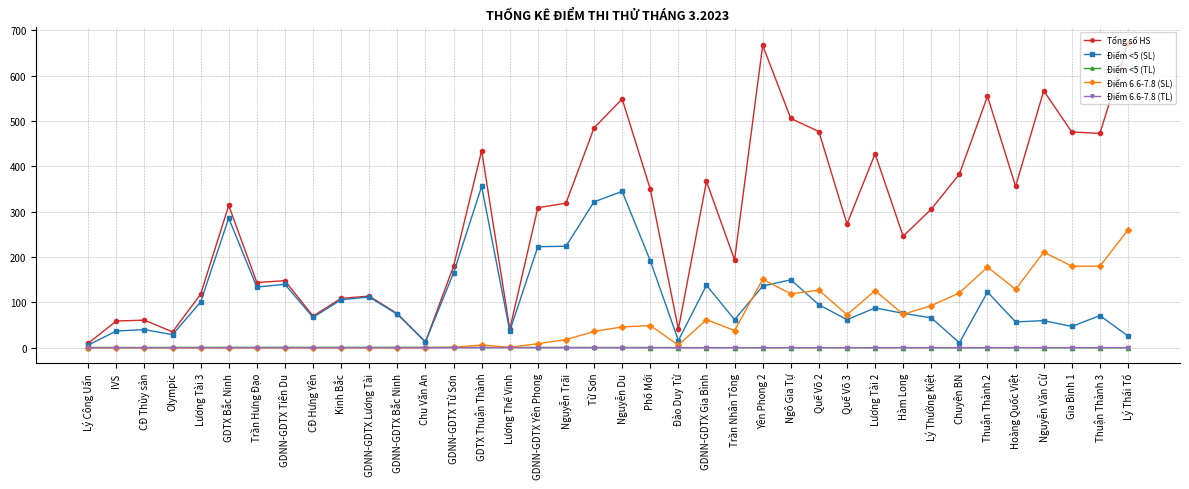

What is the difference between the Tổng số HS values at Từ Sơn and GDNN-GDTX Từ Sơn?

305.0